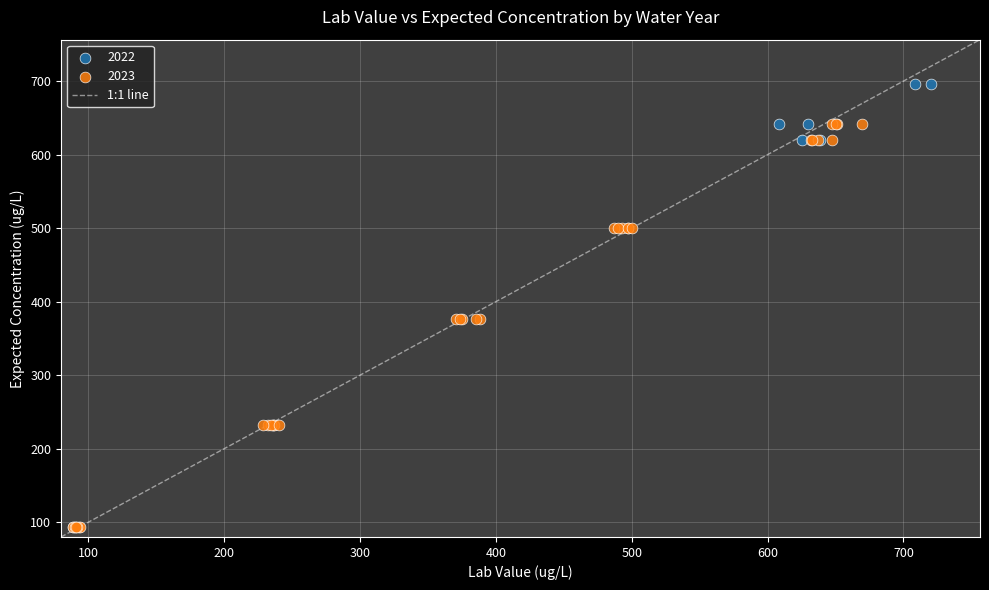

Which series has the widest spread of Y values?

2022